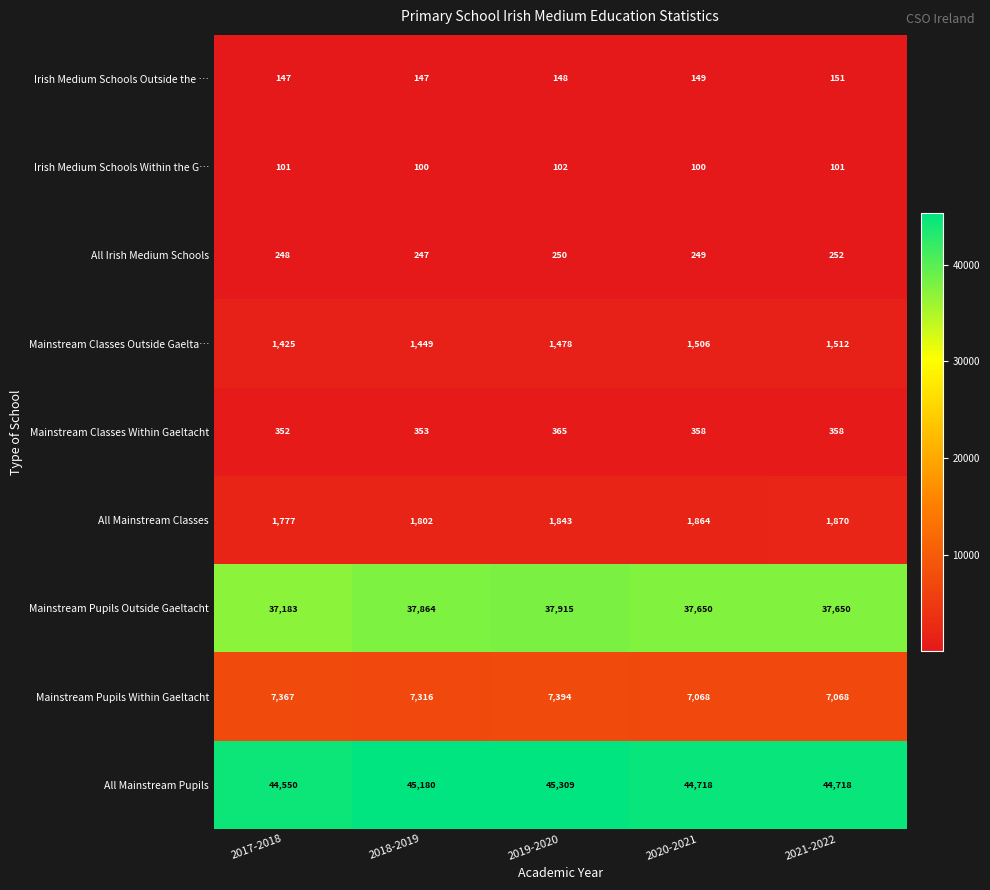

What is the lowest value of the Mainstream Classes Outside Gaelta… series?

1425